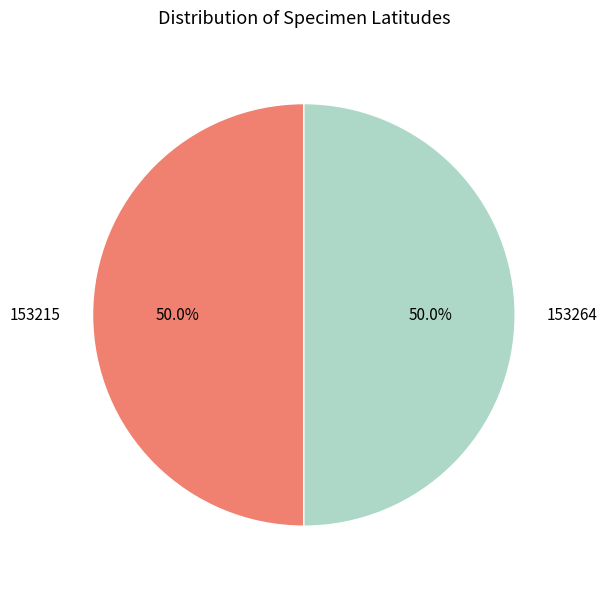

To the nearest percent, what is the combined percentage of 153264 and 153215?

100%